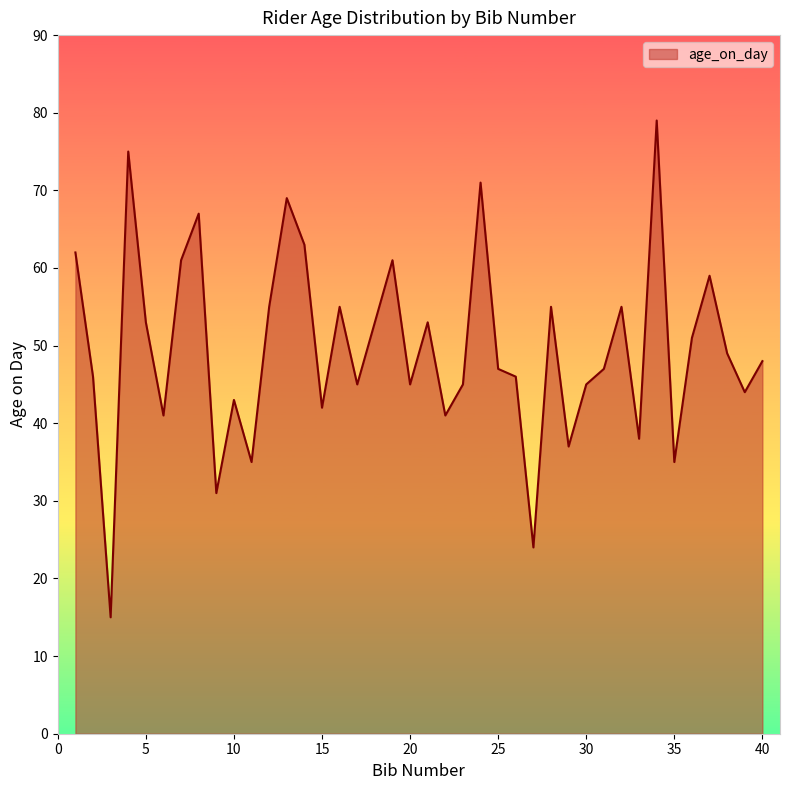

Reading left to right, what are all the values shown in this chart?

62	46	15	75	53	41	61	67	31	43	35	55	69	63	42	55	45	53	61	45	53	41	45	71	47	46	24	55	37	45	47	55	38	79	35	51	59	49	44	48